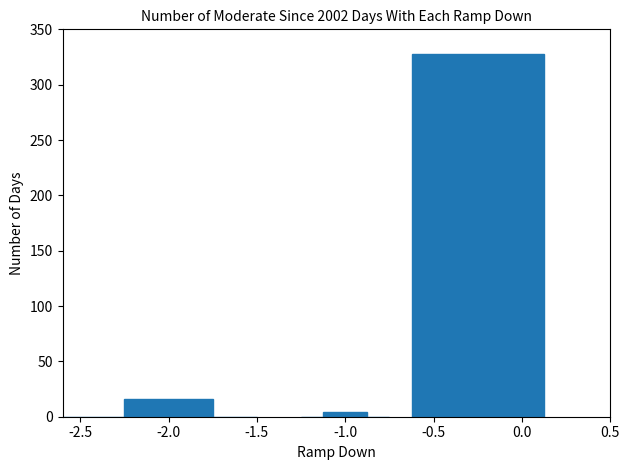

What is the greatest value displayed?

328